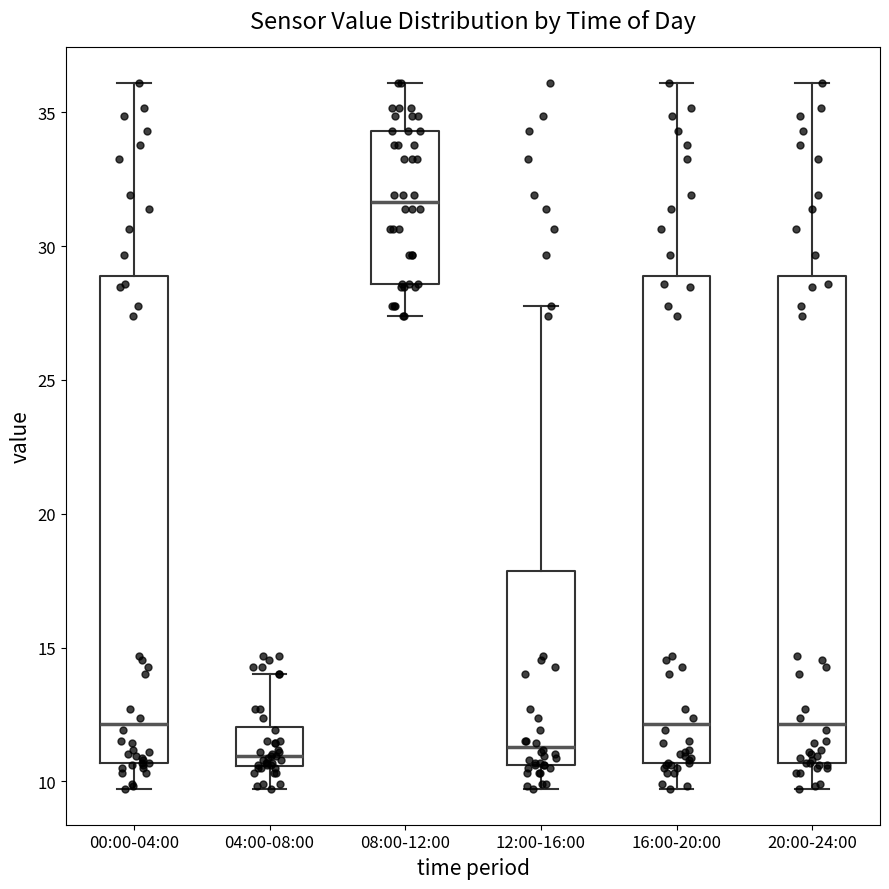

Reading left to right, read every box against the y-axis: the position of its median line, the range the box covers, and the ends of its whiskers. The values are not printed on the chart, so give them approximately, as read against the axis.

00:00-04:00: median 12.0, box 10.5 to 29.0, whiskers 9.5 to 36.0
04:00-08:00: median 11.0, box 10.5 to 12.0, whiskers 9.5 to 14.0
08:00-12:00: median 31.5, box 28.5 to 34.5, whiskers 27.5 to 36.0
12:00-16:00: median 11.5, box 10.5 to 18.0, whiskers 9.5 to 28.0
16:00-20:00: median 12.0, box 10.5 to 29.0, whiskers 9.5 to 36.0
20:00-24:00: median 12.0, box 10.5 to 29.0, whiskers 9.5 to 36.0